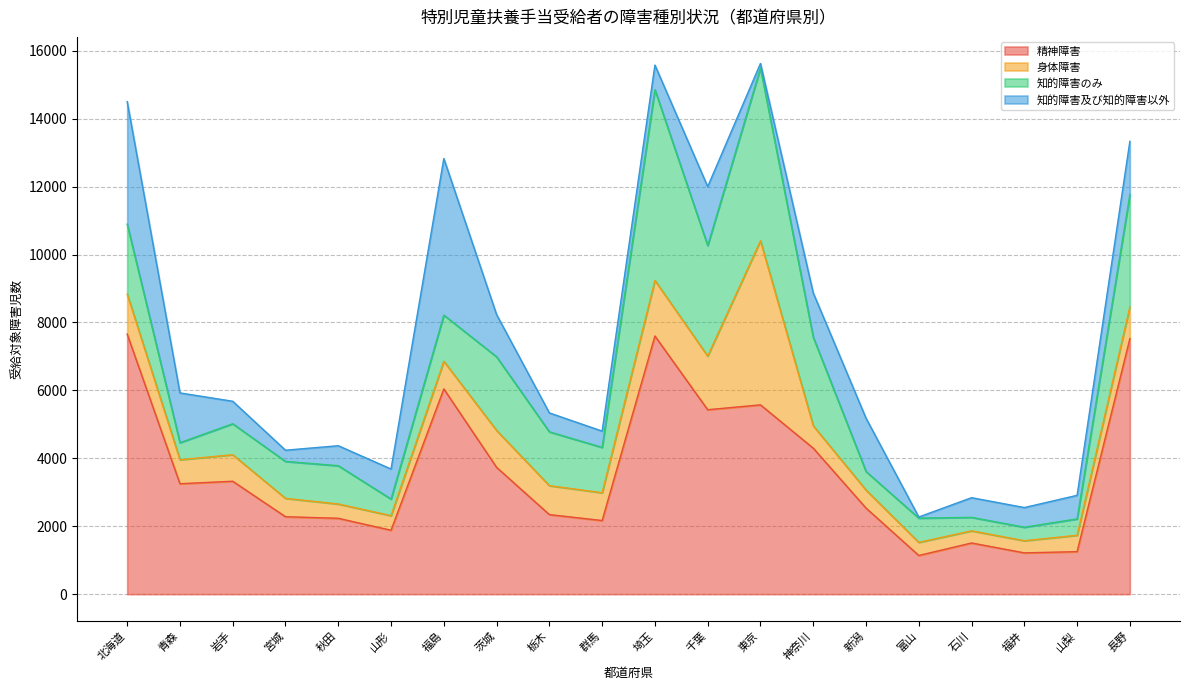

What is the maximum value for 身体障害?

4832